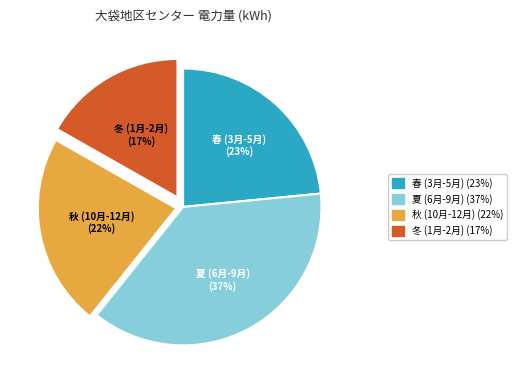

Does any single category account for the majority?

No